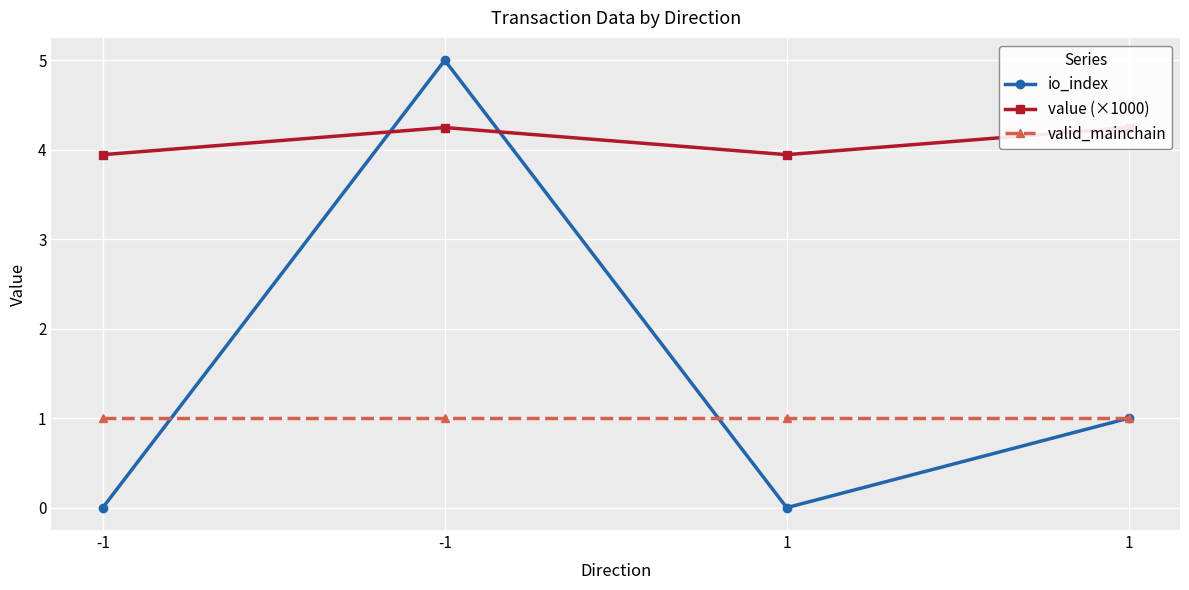

Where is value (×1000) nearest to the value 4?

-1